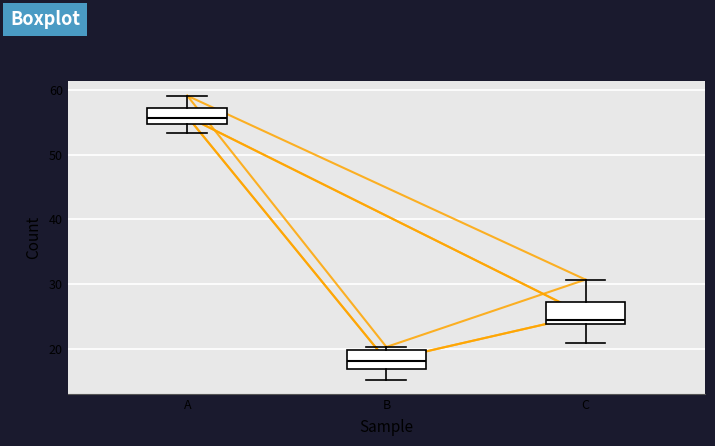

Where does the lower whisker of the box for B end on the y-axis? The values are not printed on the chart, so give them approximately, as read against the axis.

15